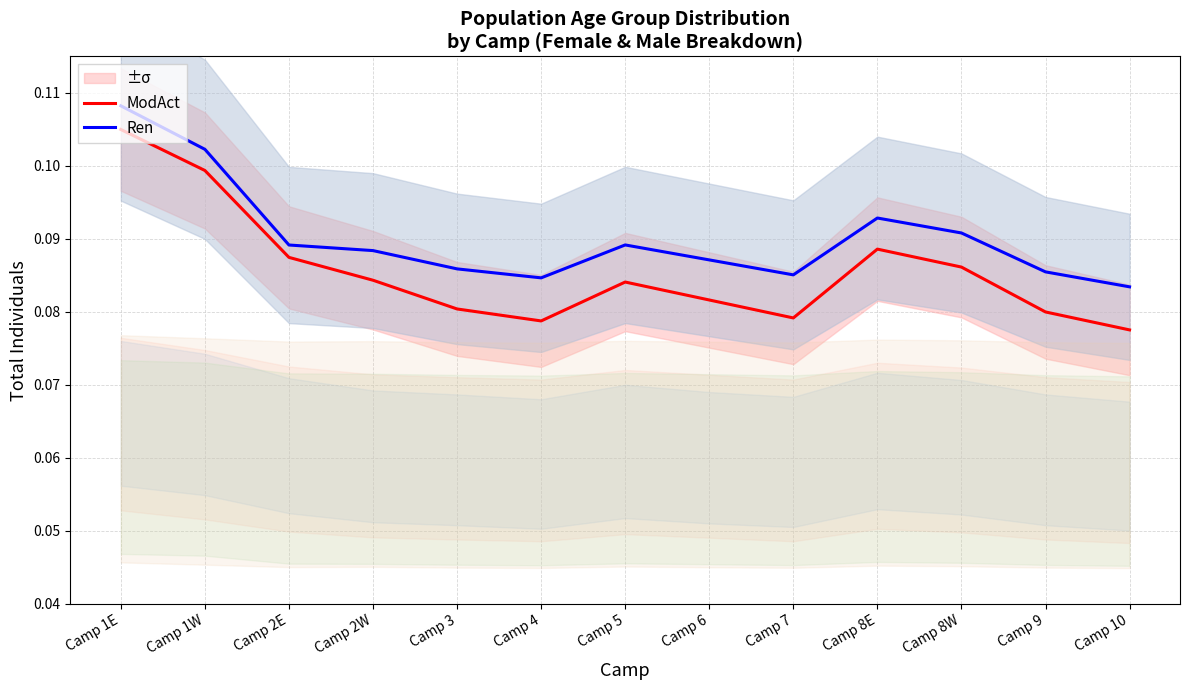

What is the sum of the Ren values at Camp 1E and Camp 6?

0.2